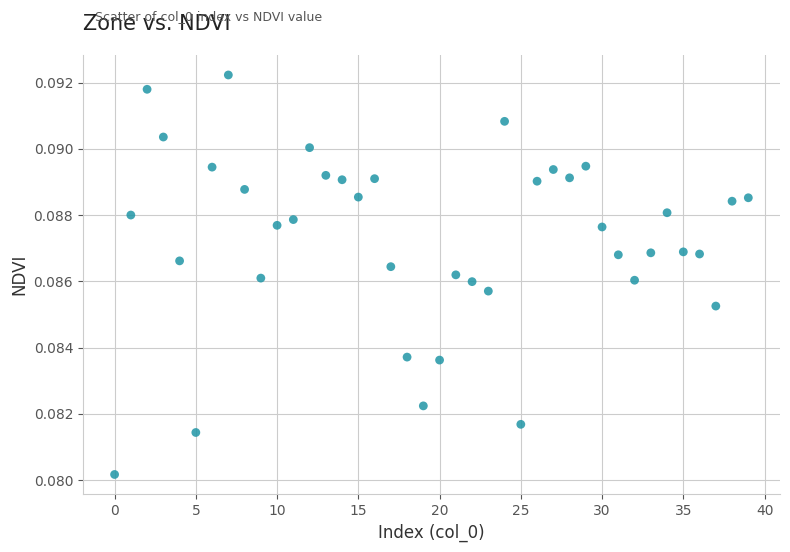

How many data points are displayed?

40